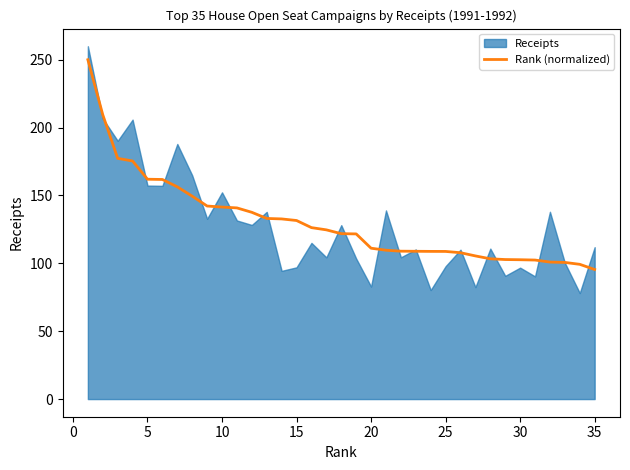

How many data points does each series have?

35